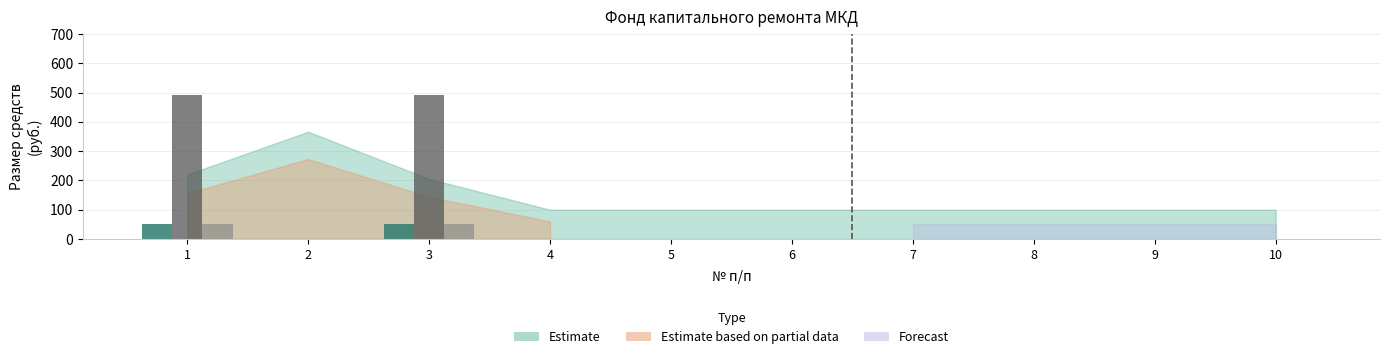

What is the total value across all series at 1?

593.9